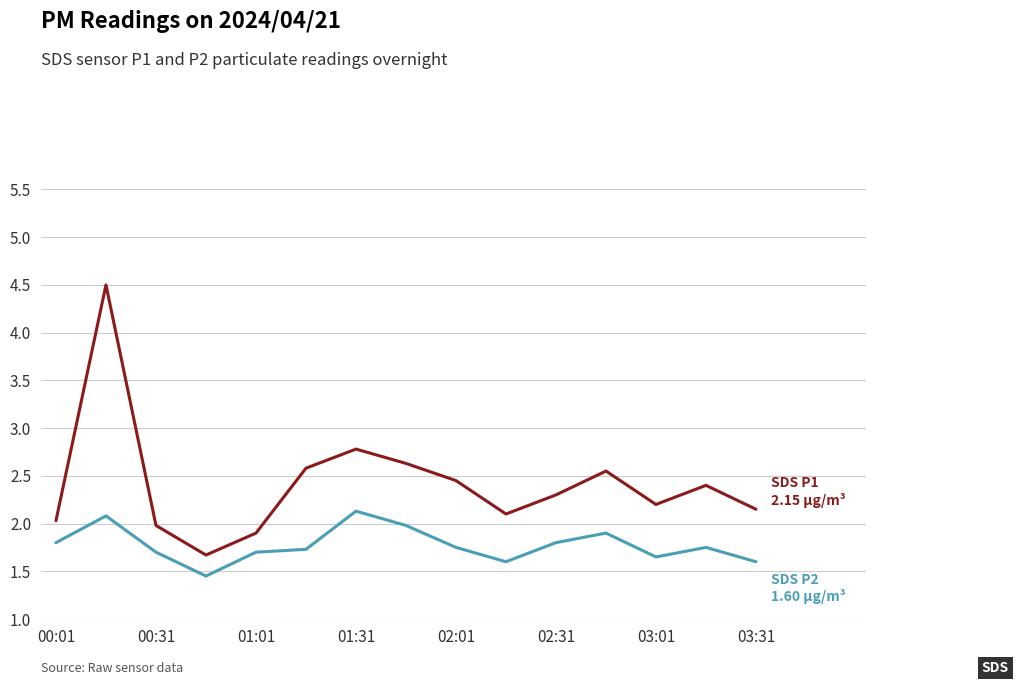

What is the maximum value shown in the chart?

4.5